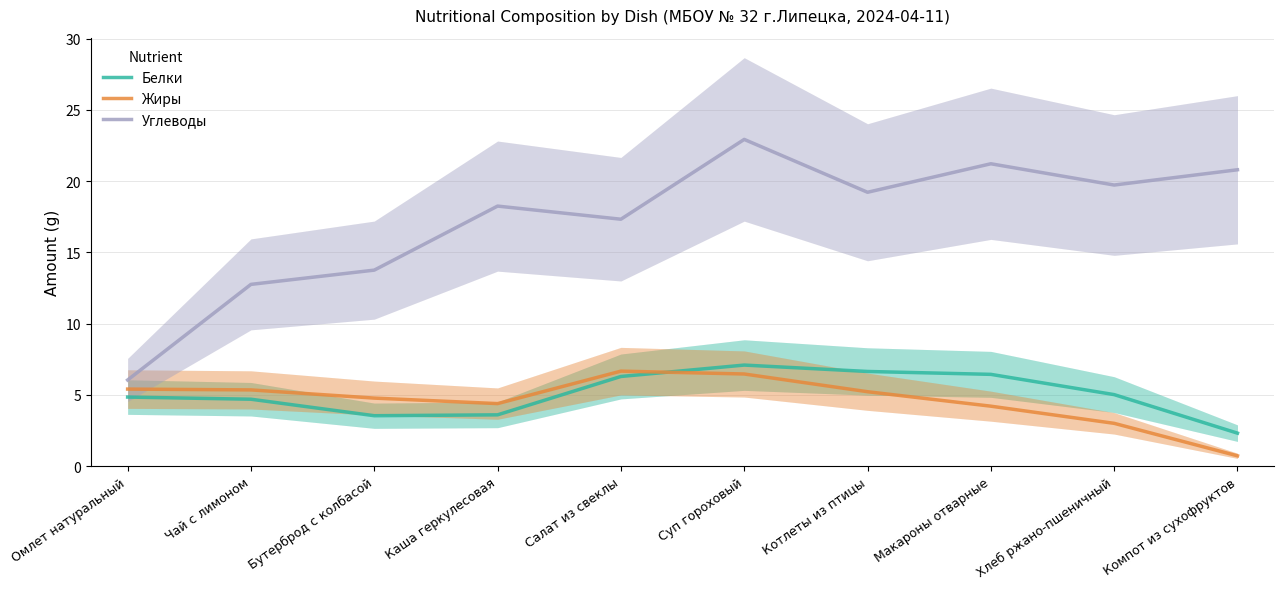

What is the minimum value shown in the chart?

0.7